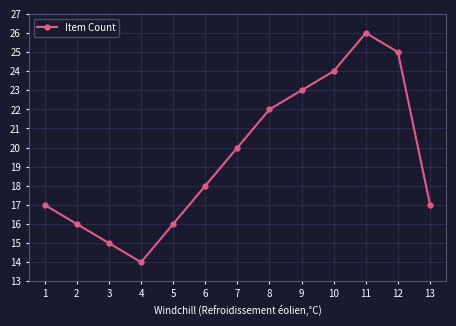

What is the maximum value shown in the chart?

26